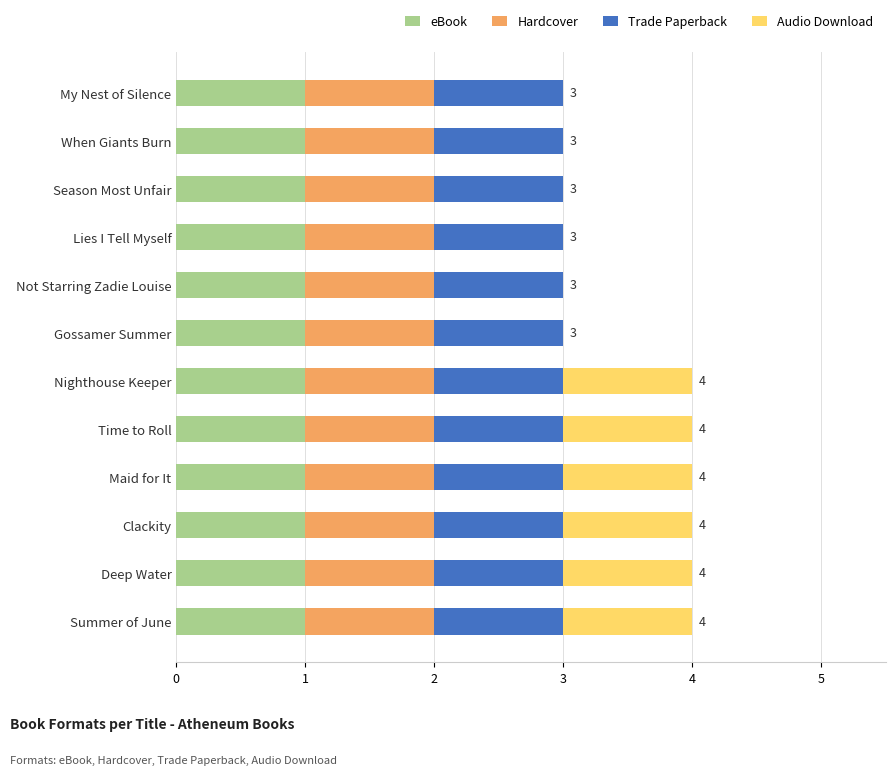

The eBook series shows 2 at Clackity. True or false?

False